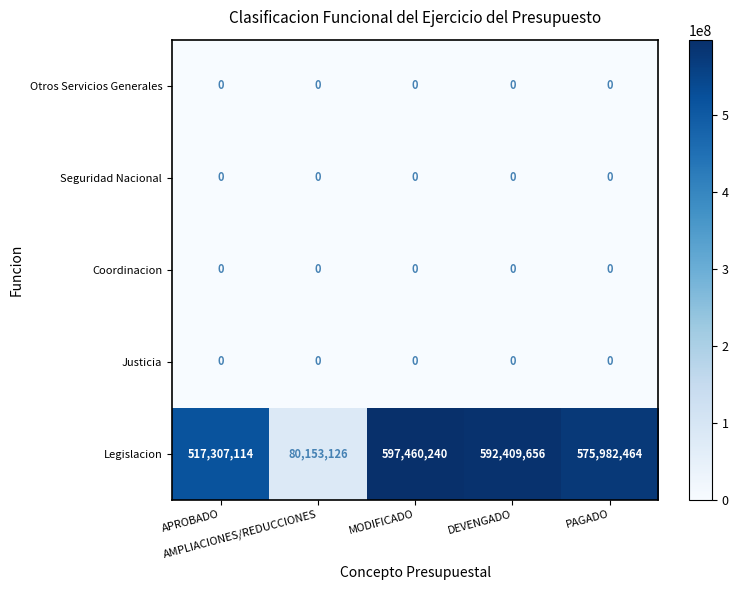

What is the greatest value displayed?

597460240